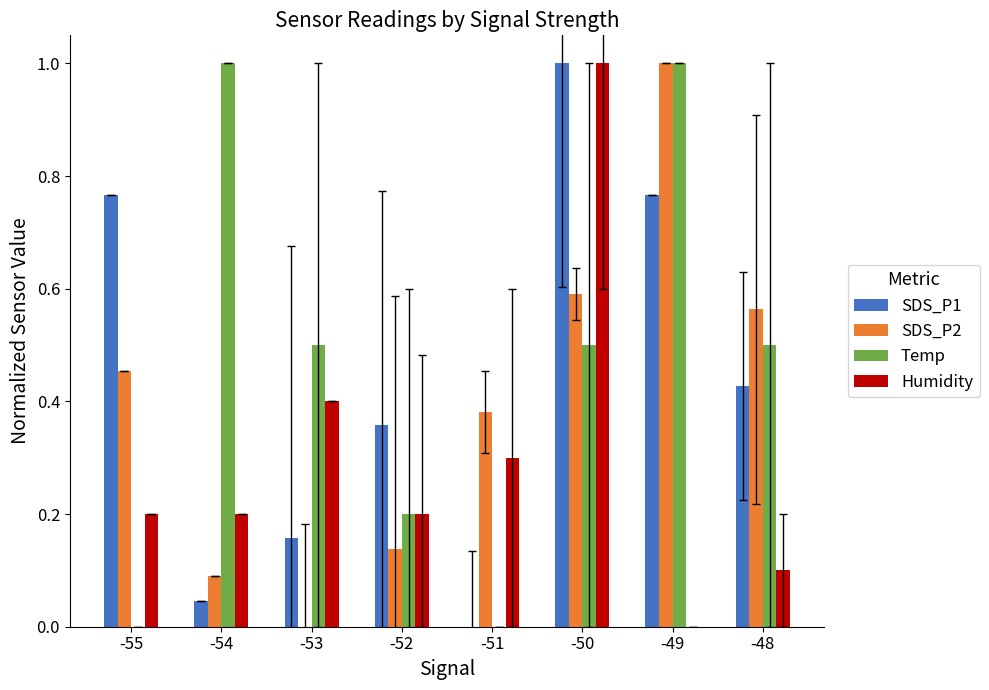

What is the sum of all SDS_P1 values?

3.5